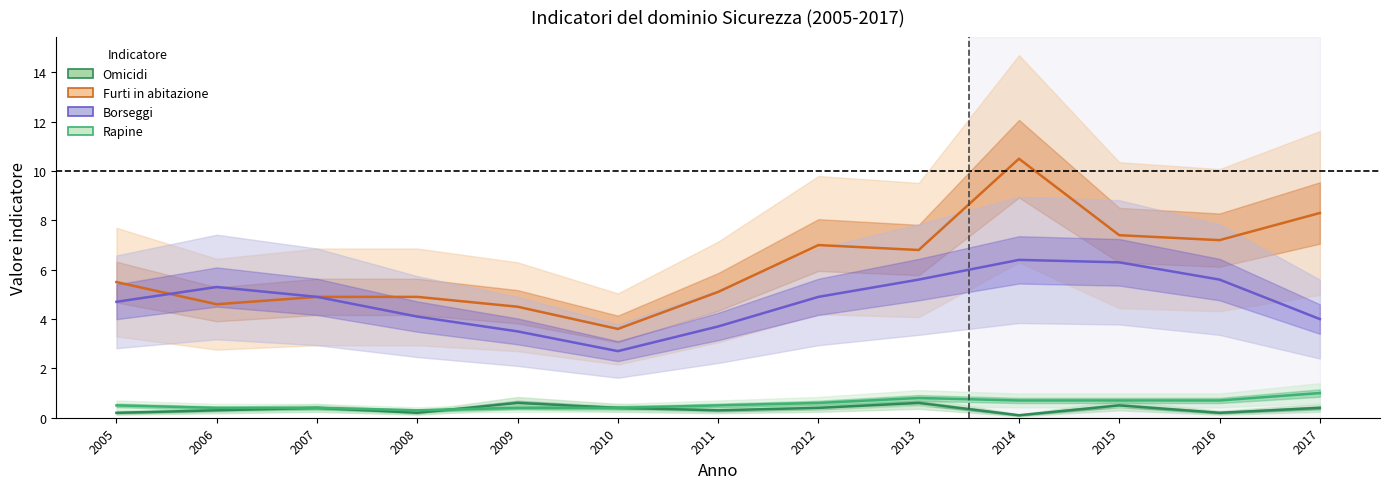

How many values in the Borseggi series are below 4?

3